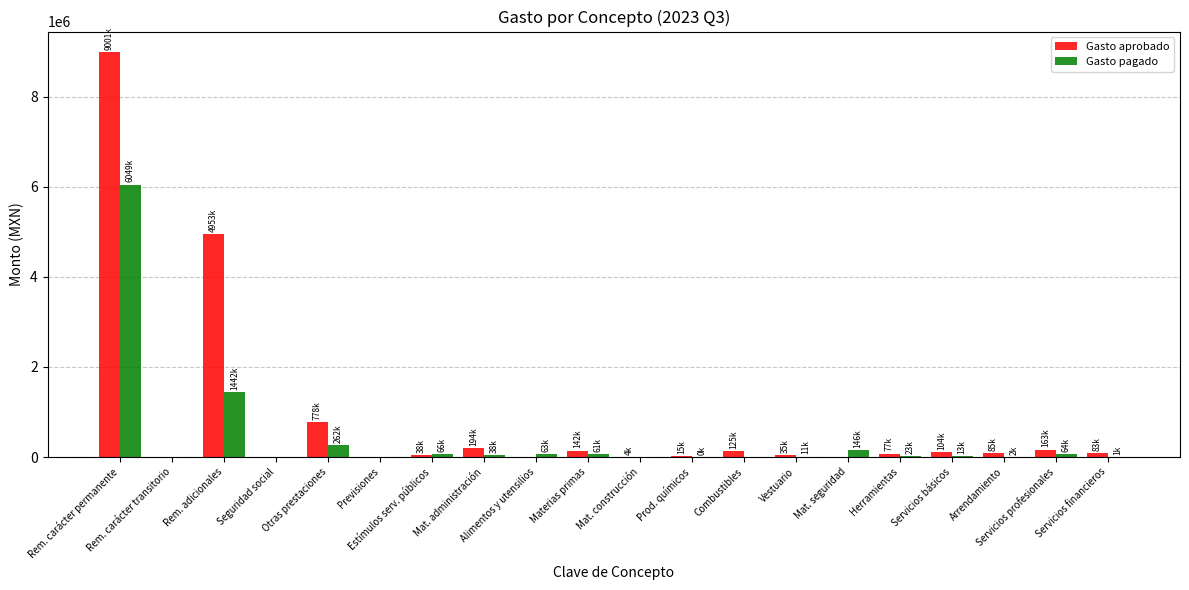

How many series are shown in this chart?

2